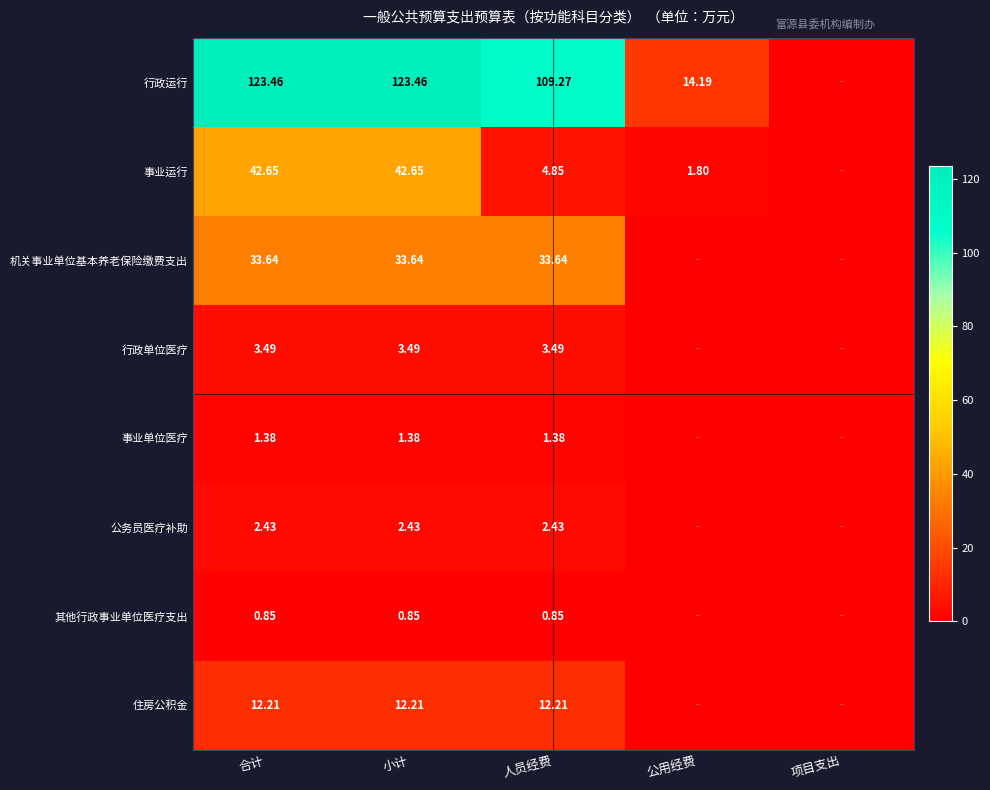

True or false: 行政运行 has a value of 14.2 at 公用经费.

True